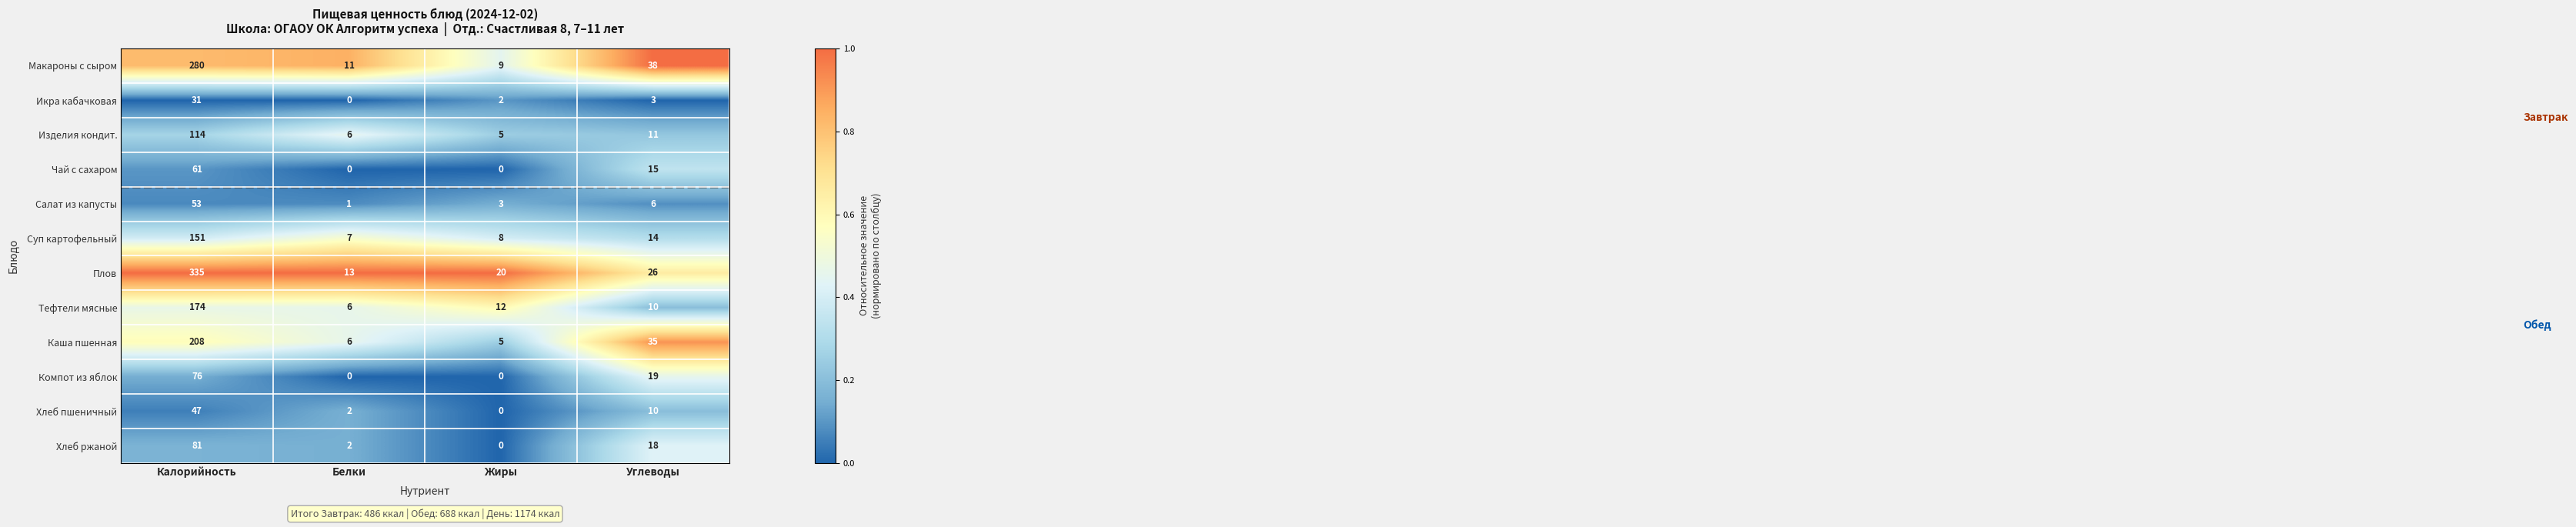

Between Белки and Углеводы, which series saw the biggest shift?

Каша пшенная